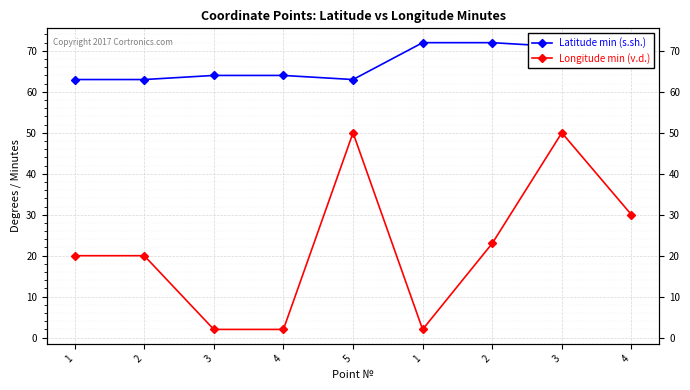

Is the value of Latitude min (s.sh.) at 3 greater than the value of Longitude min (v.d.) at 3?

Yes